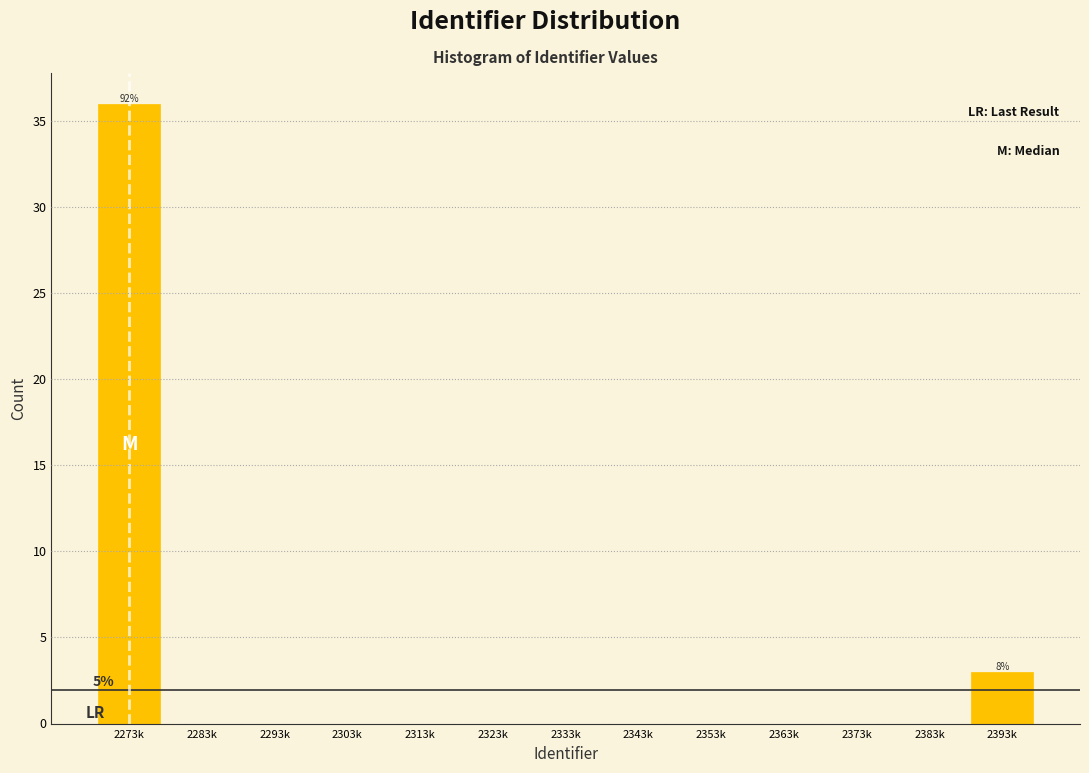

Reading right to left, list all the values displayed in this chart.

2393k=3	2383k=0	2373k=0	2363k=0	2353k=0	2343k=0	2333k=0	2323k=0	2313k=0	2303k=0	2293k=0	2283k=0	2273k=36